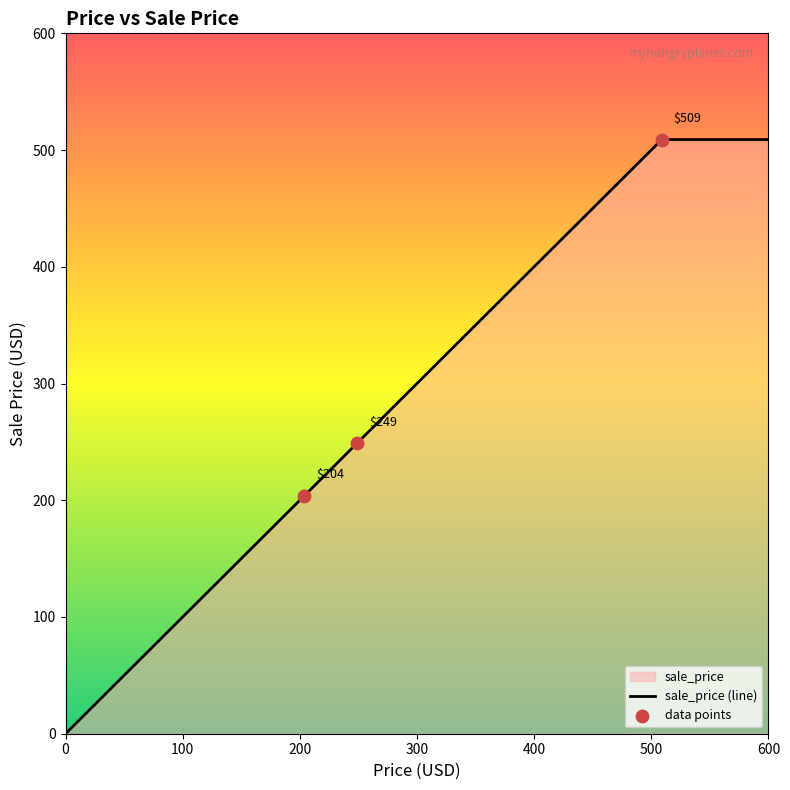

Between Coway (PIN-2001) and Ninja (PIN-2000), which is larger?

Ninja (PIN-2000)